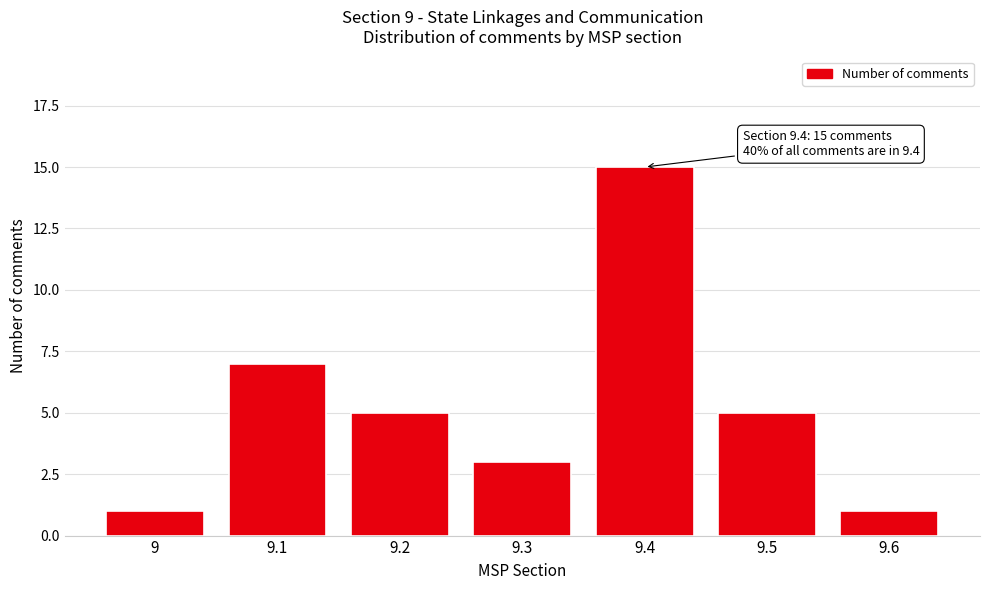

Reading left to right, transcribe all the data shown in this chart.

9=1	9.1=7	9.2=5	9.3=3	9.4=15	9.5=5	9.6=1